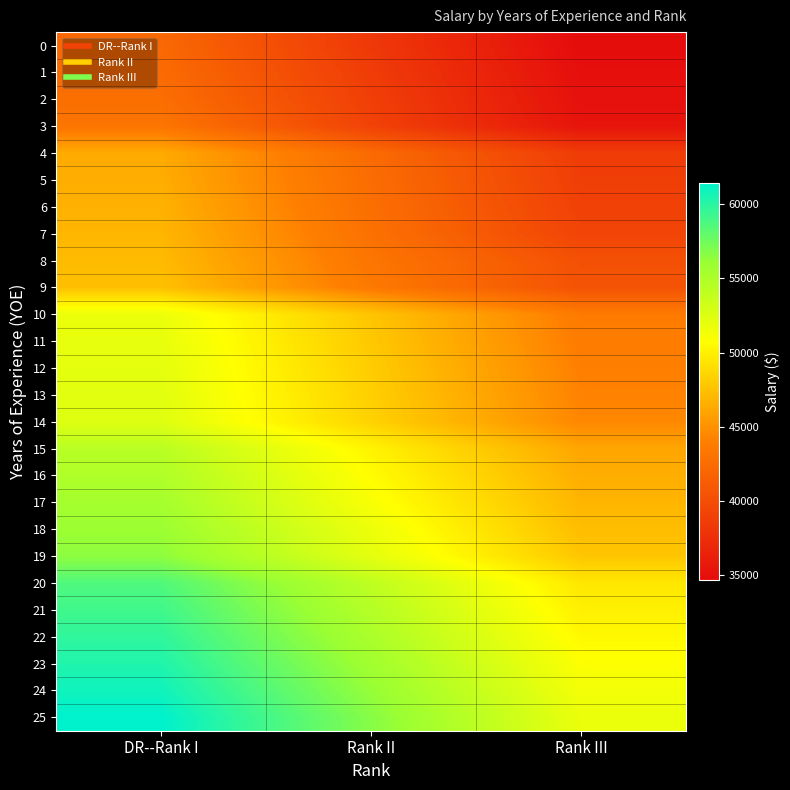

How many distinct data groups are displayed?

26